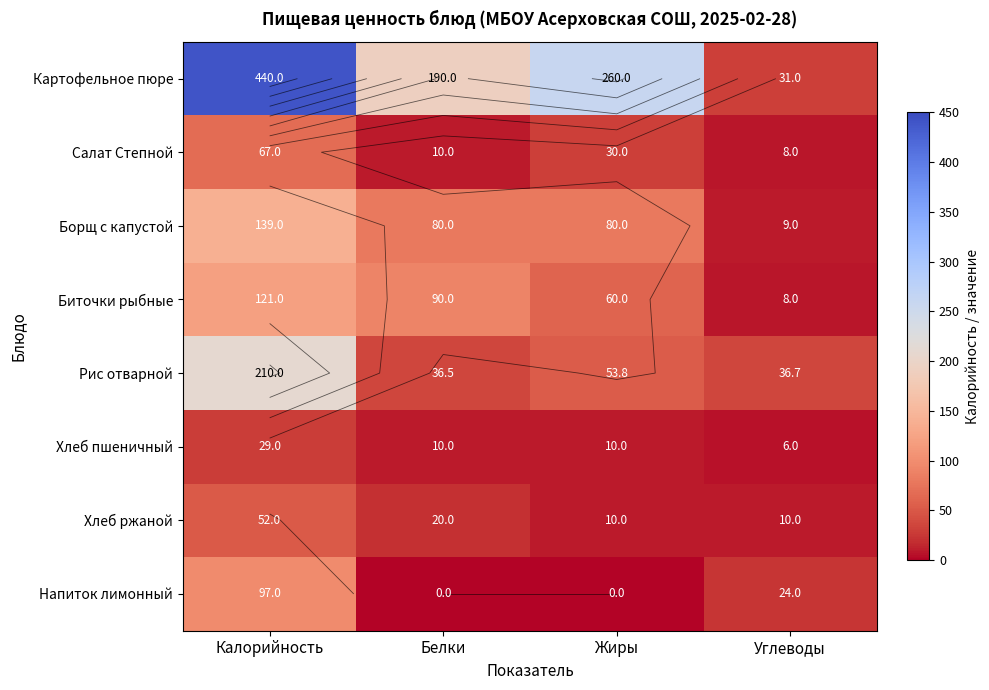

What is the average value of the Рис отварной series?

84.2